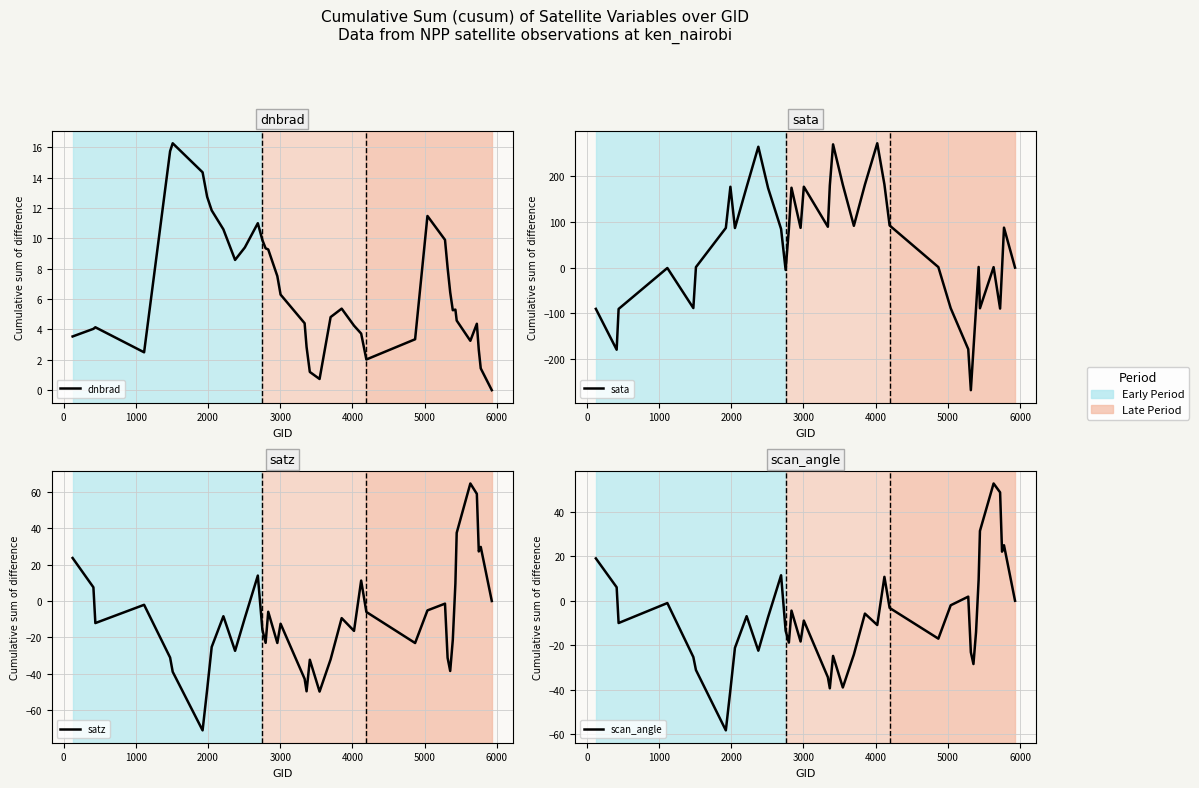

Reading left to right, list all the values displayed in this chart.

dnbrad: 3.5	4.0	4.1	2.5	15.7	16.3	14.4	12.7	11.8	10.6	8.6	9.4	11.0	9.9	9.3	9.3	7.5	6.3	4.4	2.8	1.2	0.7	4.8	5.4	4.3	3.7	2.0	3.4	11.5	9.9	8.1	6.5	5.3	5.3	4.6	3.3	4.4	2.6	1.4	-0.0
sata: -90.2	-179.5	-90.4	-0.8	-88.5	1.1	86.8	176.9	86.6	176.4	264.3	174.1	84.5	-5.0	84.6	174.8	86.9	177.0	89.3	179.5	269.6	181.2	91.5	181.6	272.0	181.9	92.2	1.1	-88.8	-178.4	-268.1	-178.4	-88.7	1.4	-88.9	1.0	-89.6	-2.0	87.4	-0.0
satz: 23.6	7.5	-12.1	-2.1	-31.1	-38.9	-71.1	-48.7	-25.3	-8.4	-27.4	-9.3	14.0	-15.7	-23.0	-5.9	-23.0	-12.5	-42.8	-49.6	-32.3	-49.8	-32.1	-9.4	-16.4	11.2	-6.0	-23.1	-5.2	-1.4	-31.2	-38.4	-21.4	9.7	37.5	64.6	58.9	27.2	29.7	-0.0
scan_angle: 19.0	6.1	-10.0	-1.0	-25.3	-31.1	-58.2	-40.1	-21.1	-6.9	-22.4	-7.3	11.5	-13.5	-18.8	-4.4	-18.3	-8.9	-34.3	-39.3	-24.8	-38.9	-24.1	-5.8	-10.9	10.7	-3.2	-17.0	-2.0	1.9	-23.1	-28.4	-14.0	9.6	31.4	52.7	48.7	22.1	24.9	0.0